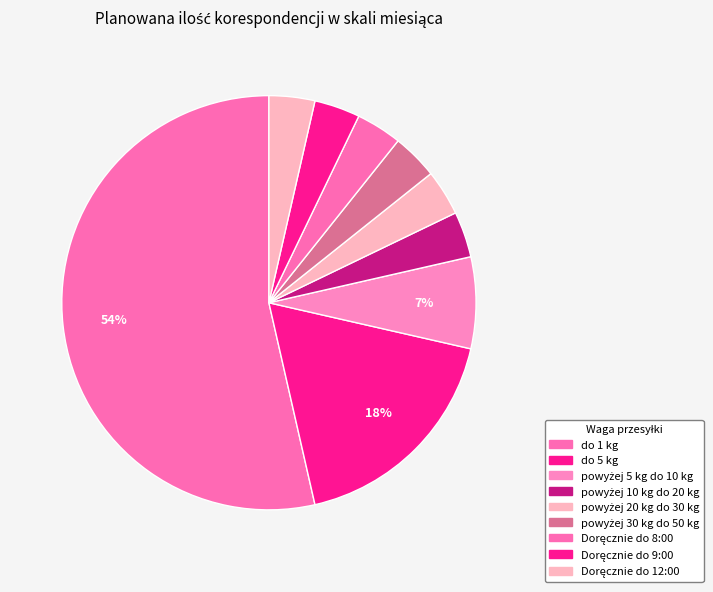

Count the number of slices in the pie.

9